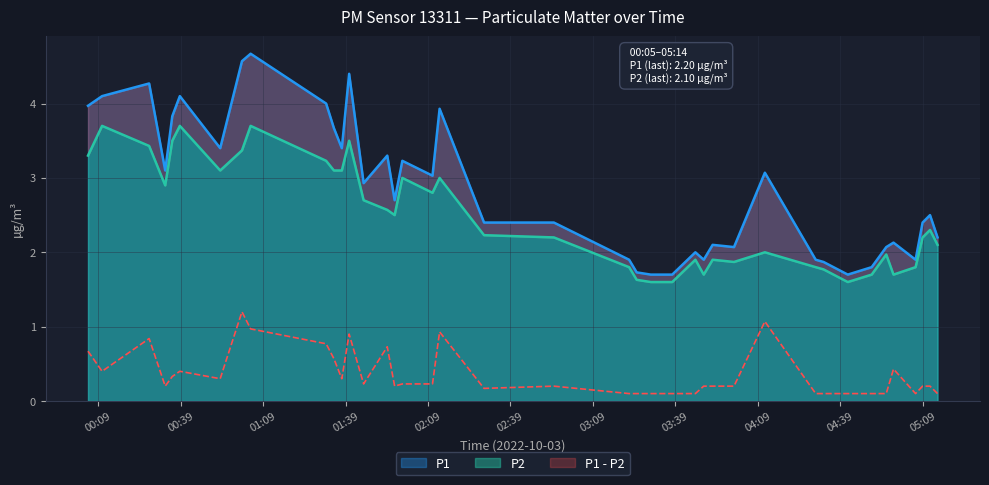

True or false: P2 and P1 intersect in this chart.

False